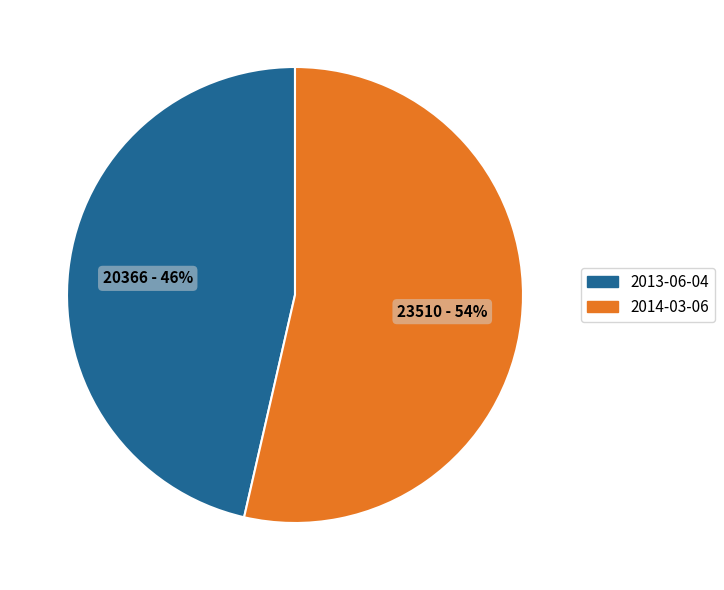

Count the number of slices in the pie.

2